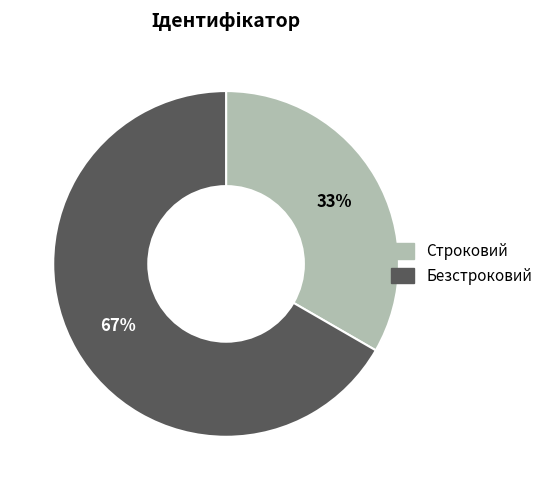

Do Строковий and Безстроковий together represent more than half of the pie?

Yes